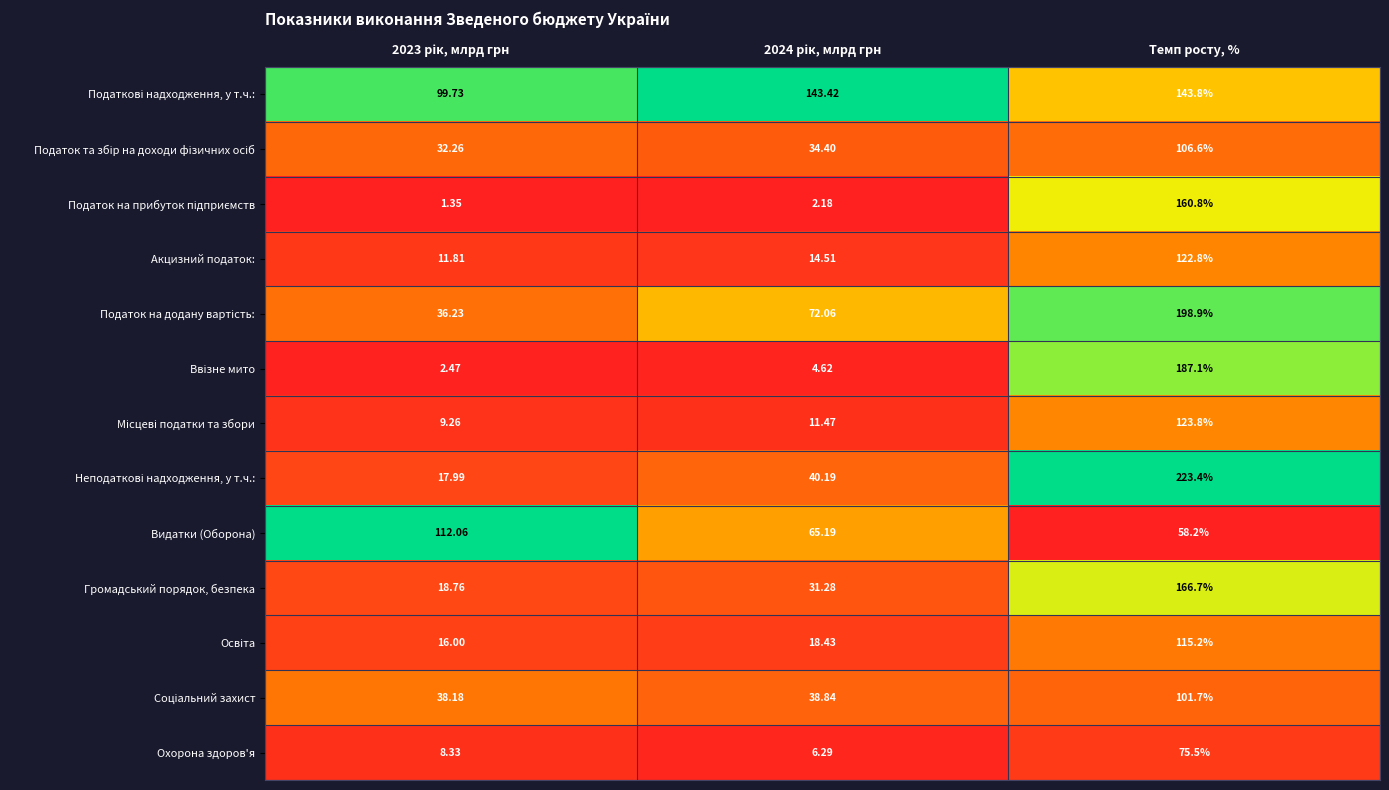

At which category does the chart reach its peak across all series?

Темп росту, %